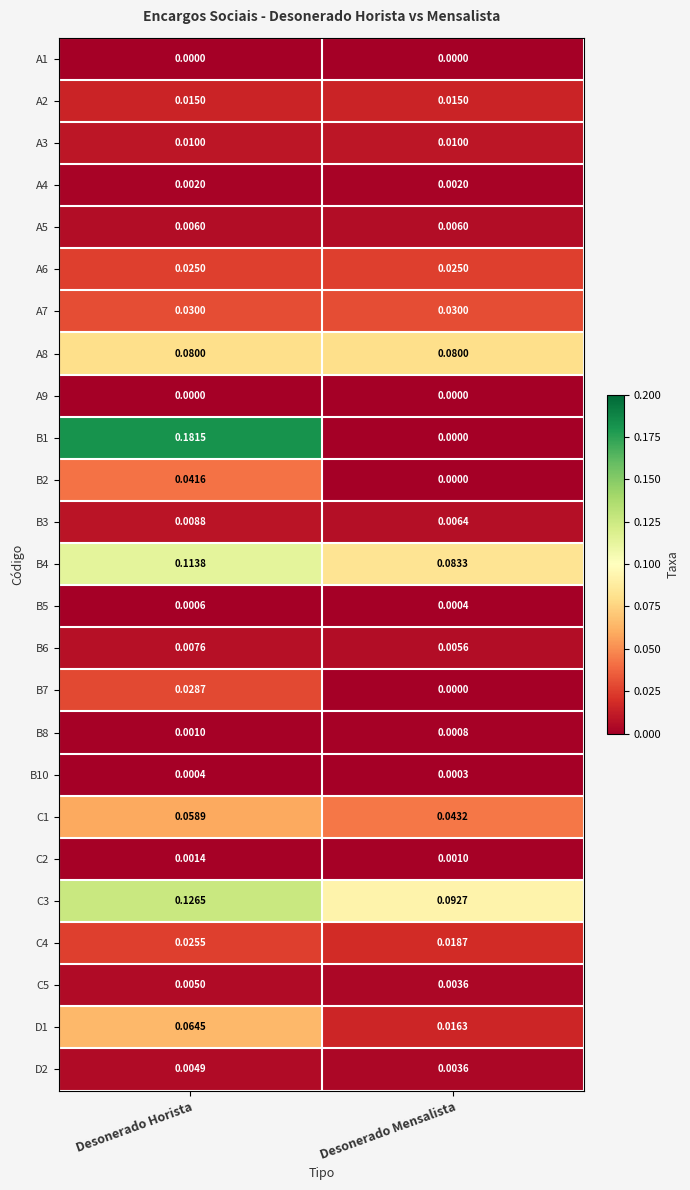

Which category has the lowest value in the B10 series?

Desonerado Mensalista